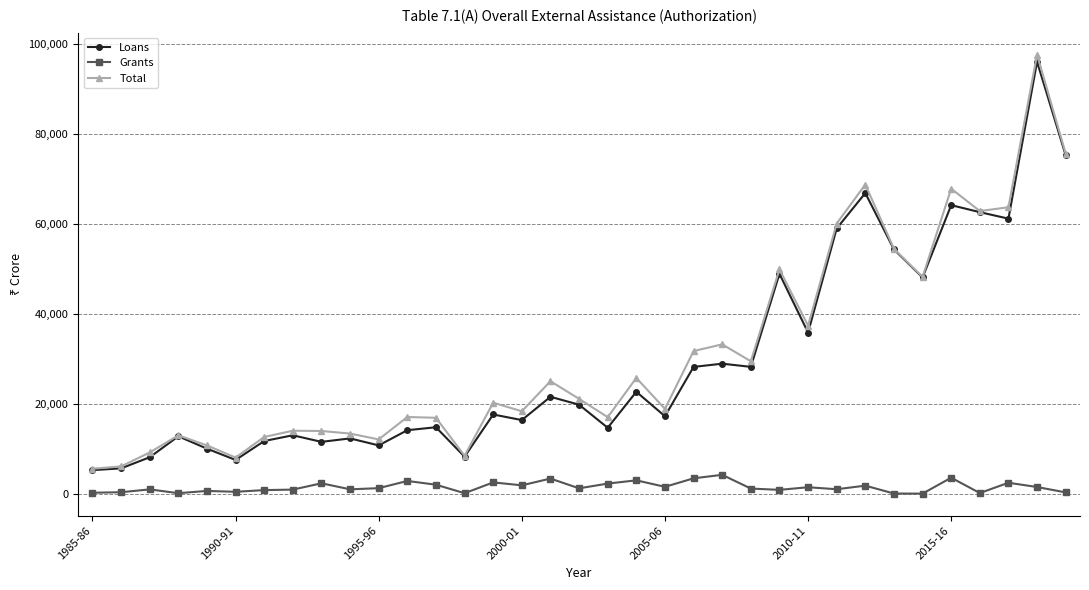

What is the greatest value displayed?

97649.9